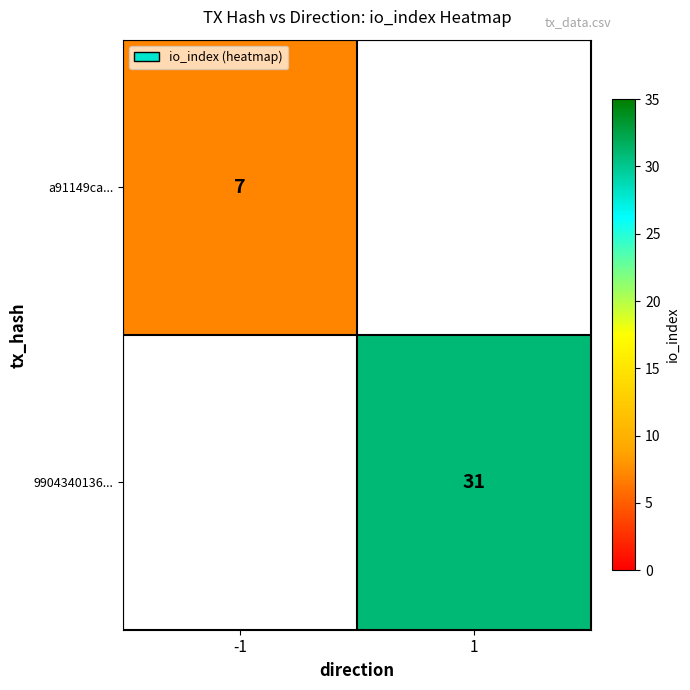

What is the smallest value displayed?

7.0